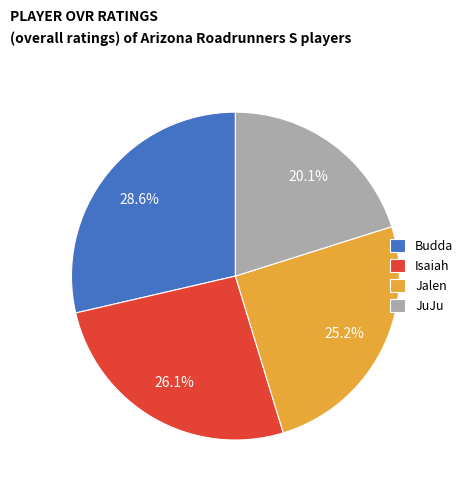

What is the largest slice in the pie chart?

Budda